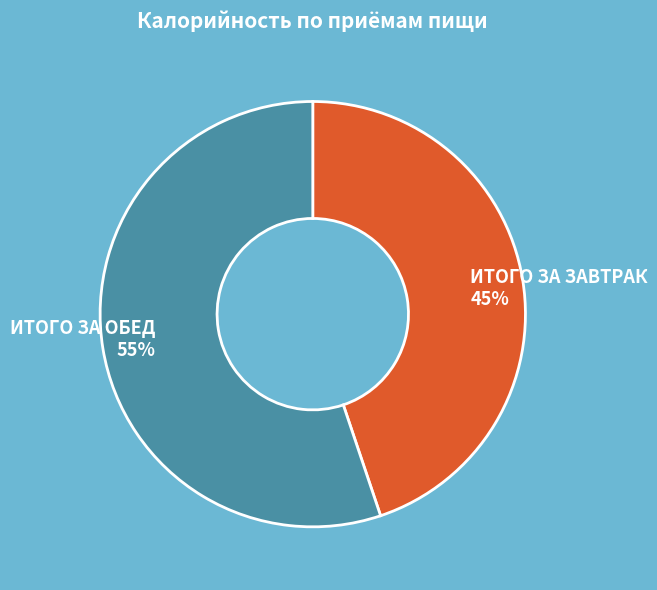

Which slice represents more than half of the pie?

ИТОГО ЗА ОБЕД